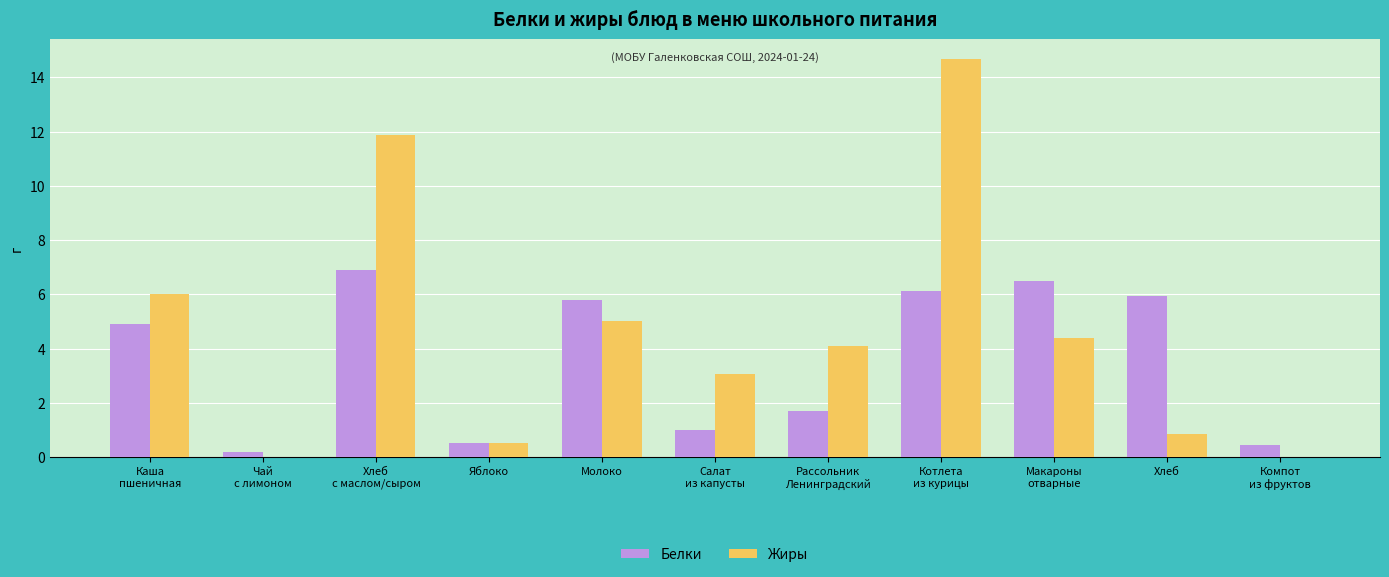

What is the sum of all Жиры values?

50.5